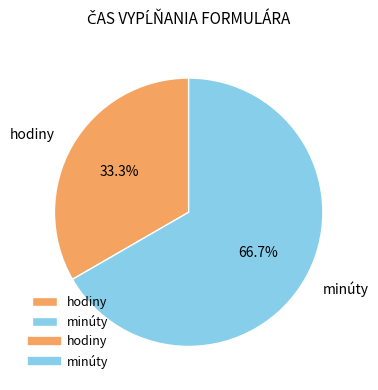

What is the ratio of the value at hodiny to the value at minúty?

0.5